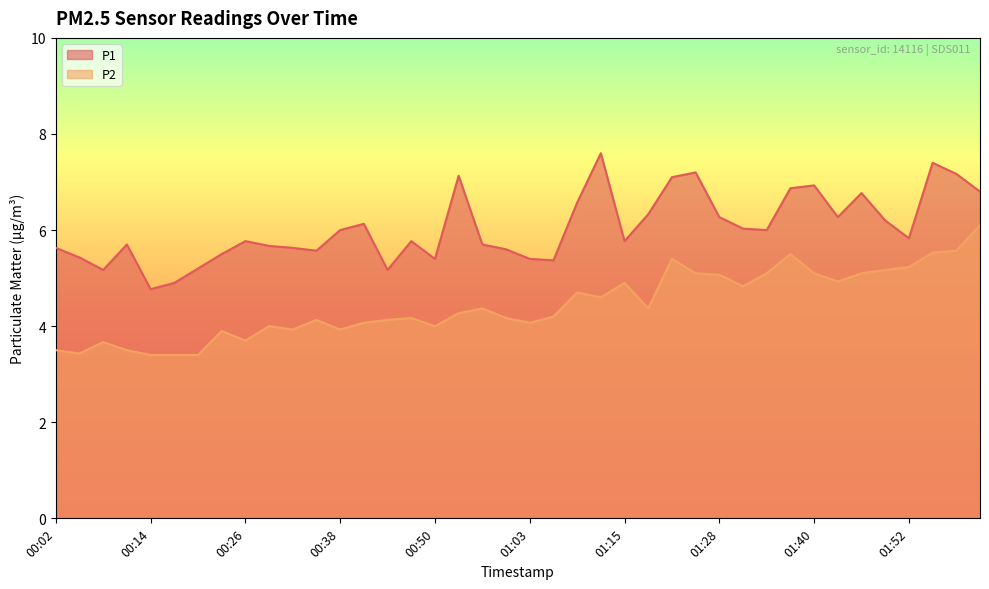

What is the value of the P2 point at the 6th from the left?

3.4